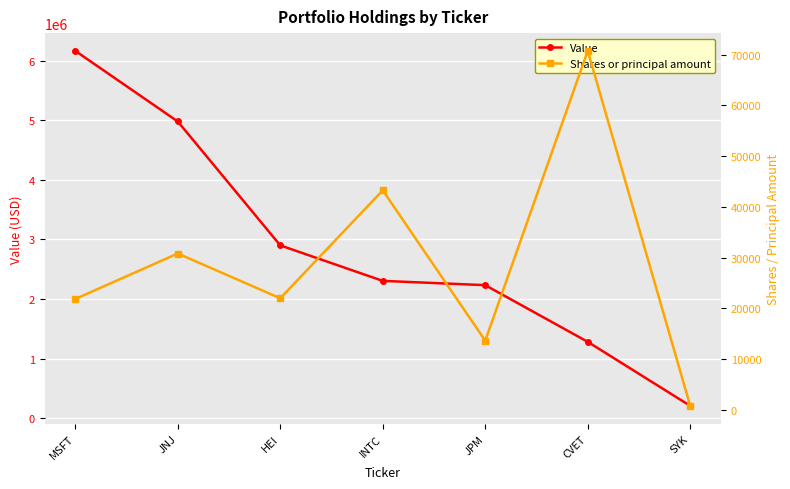

Reading left to right, what are all the values shown in this chart?

Value: MSFT=6162000	JNJ=4978000	HEI=2901000	INTC=2306000	JPM=2234000	CVET=1284000	SYK=211000
Shares or principal amount: MSFT=21859	JNJ=30826	HEI=22002	INTC=43274	JPM=13647	CVET=70767	SYK=800